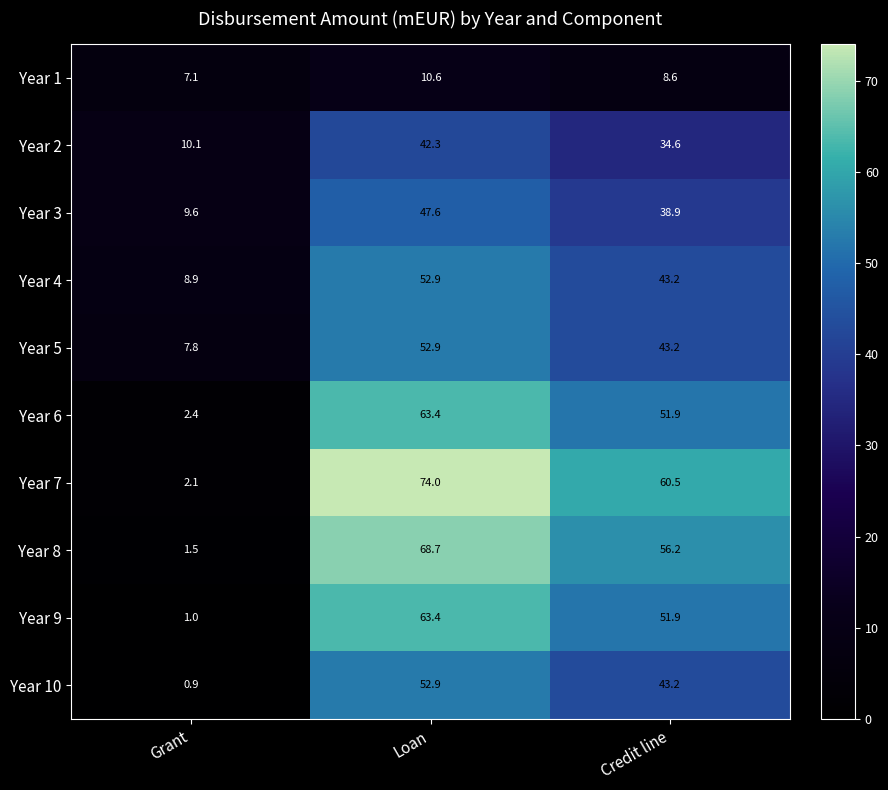

What is the total value across all series at Loan?

528.7